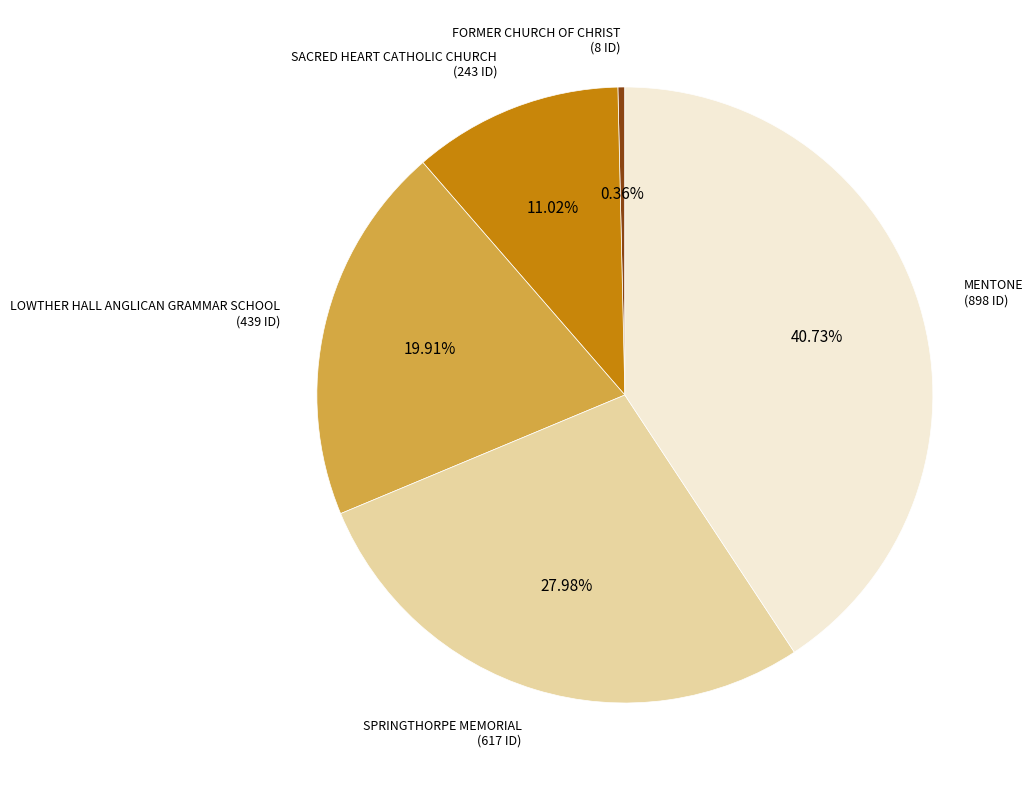

Does any single category account for the majority?

No